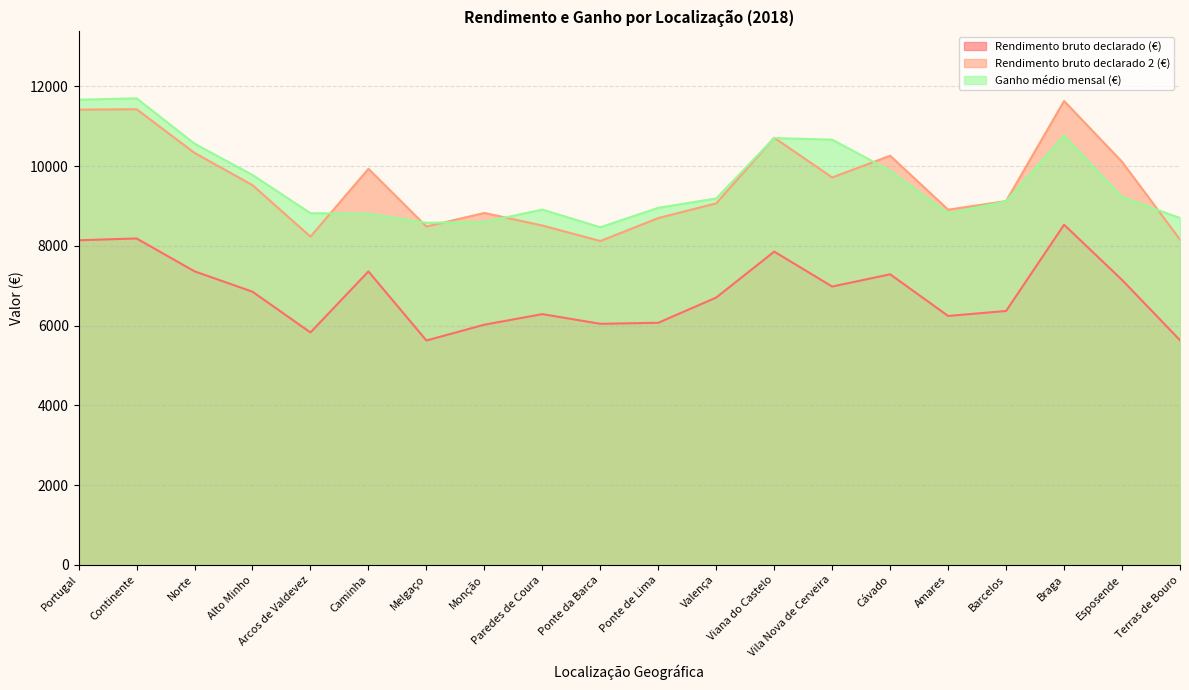

True or false: Ganho médio mensal (€) and Rendimento bruto declarado (€) cross at least once.

False